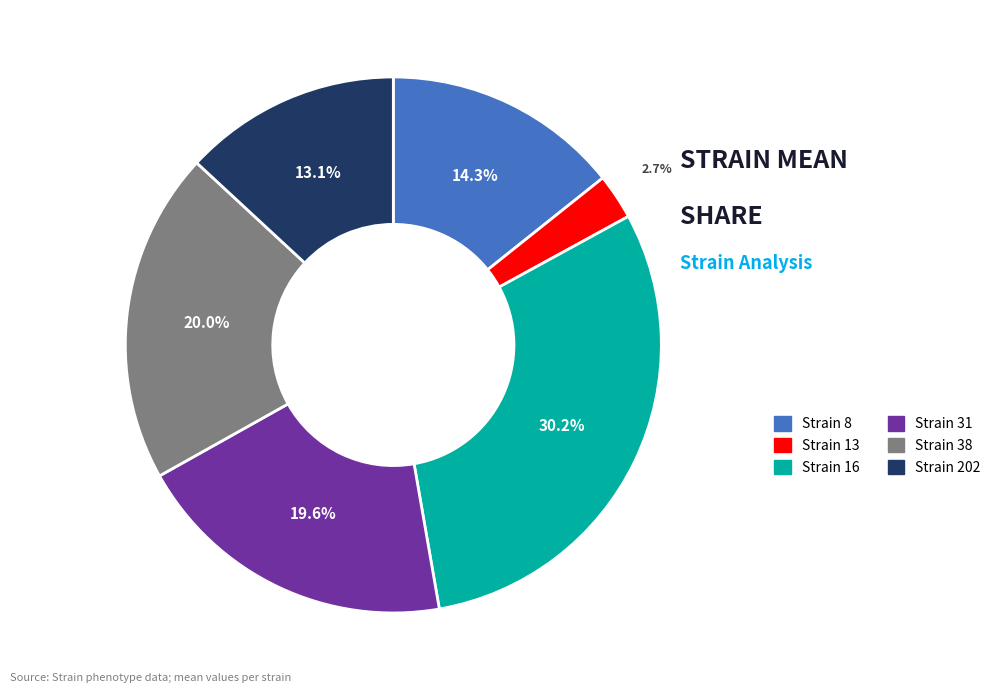

Is there a majority slice in this chart?

No